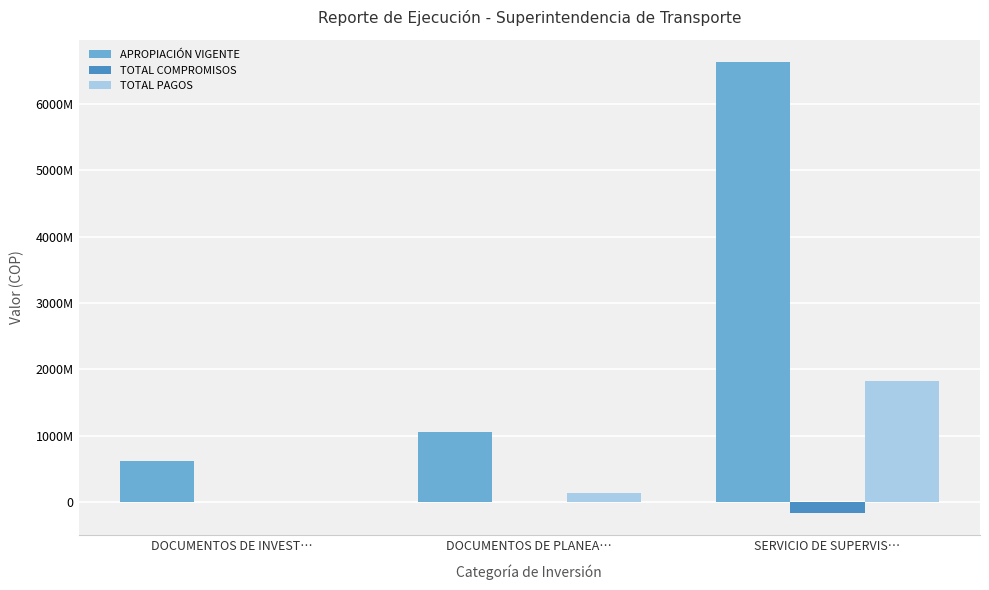

At which label does TOTAL COMPROMISOS reach its minimum?

SERVICIO DE SUPERVIS…